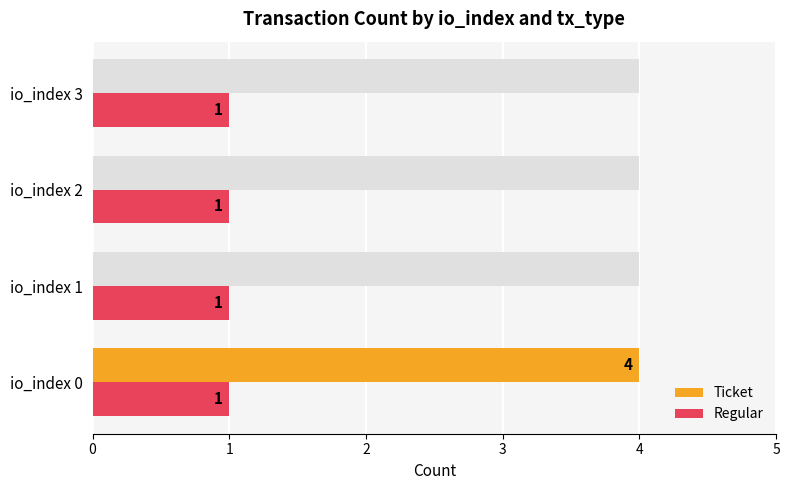

Is the value of Ticket at 3 greater than the value of Regular at 0?

No